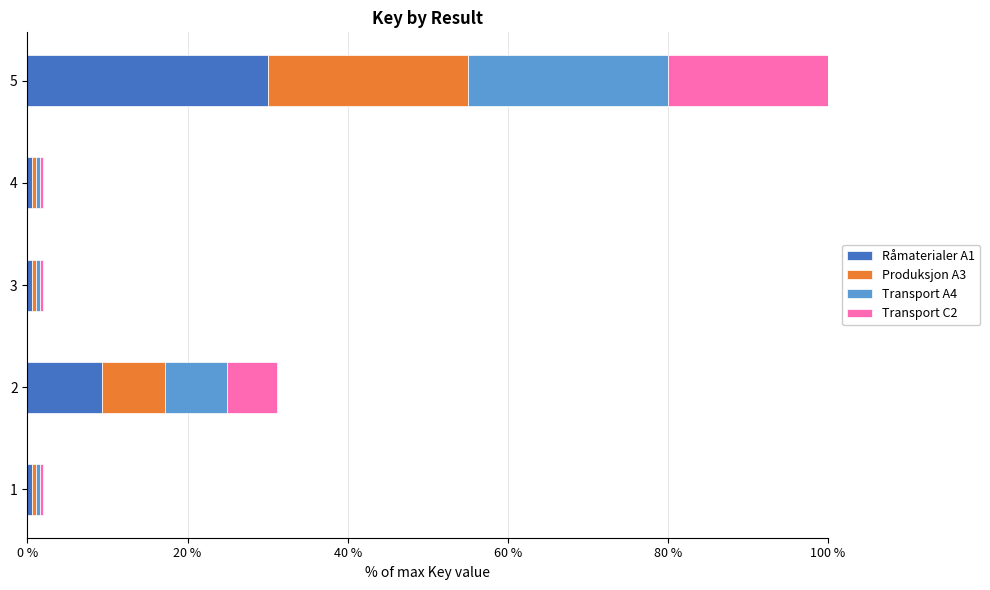

What is the total value across all series at 5?

100.0